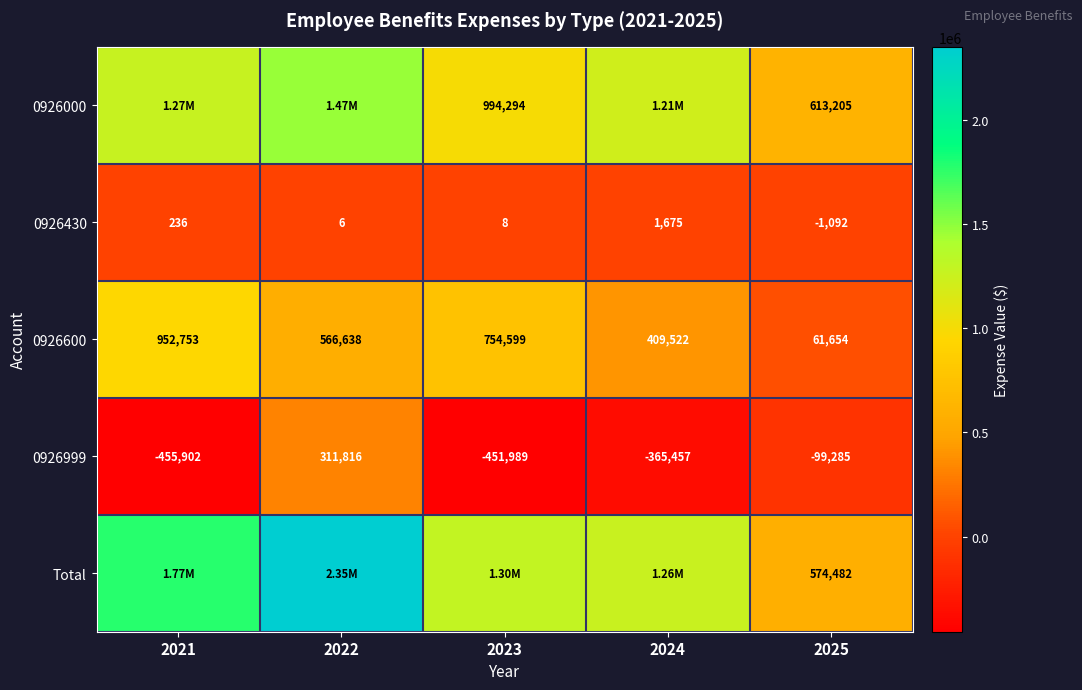

Is the value of 0926000 at 2025 greater than the value of 0926999 at 2021?

Yes